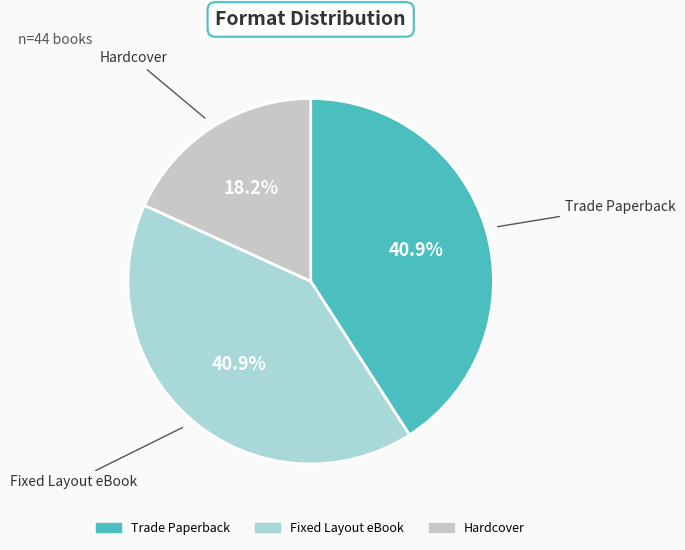

Between Fixed Layout eBook and Hardcover, which is larger?

Fixed Layout eBook